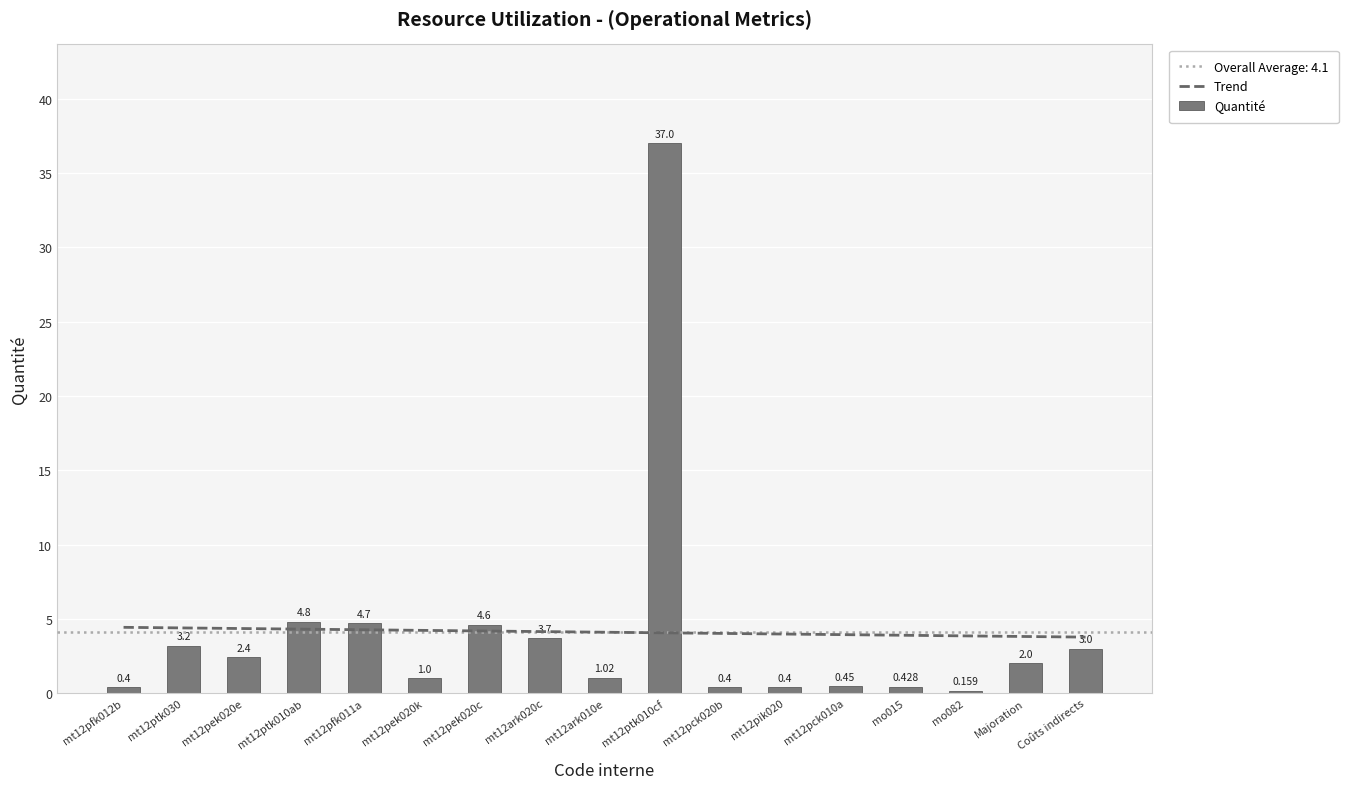

True or false: Trend has a value of 4.0 at mt12pck020b.

True